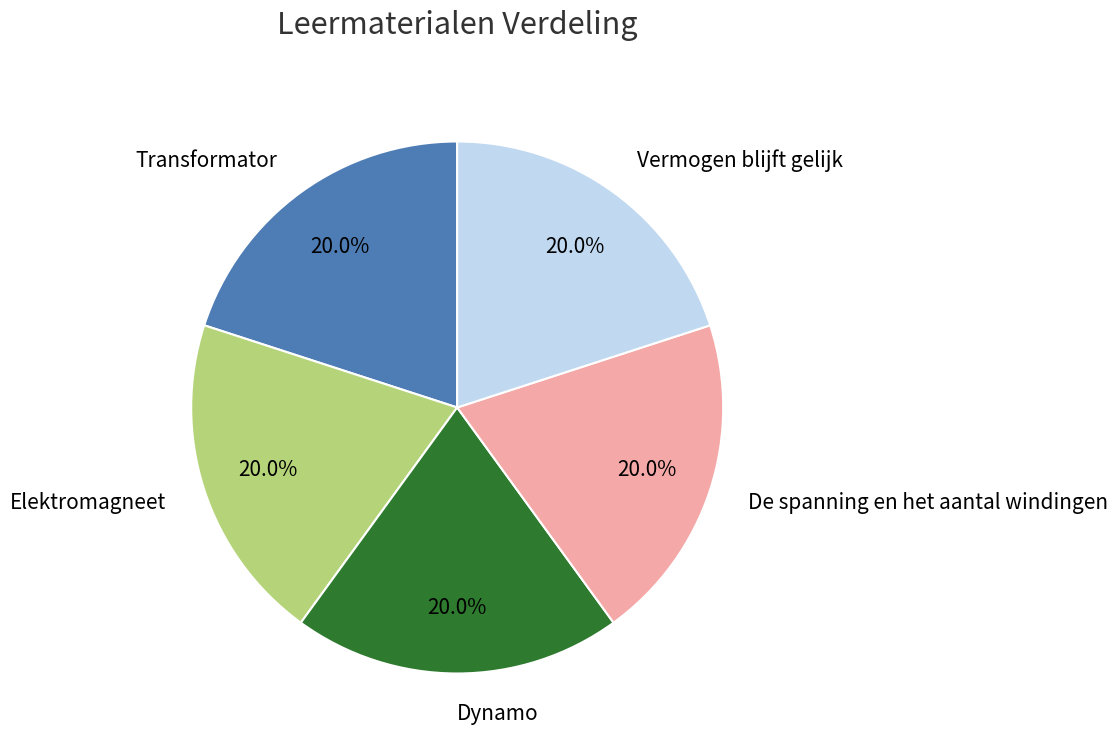

Is the sum of Transformator and Dynamo greater than half?

No